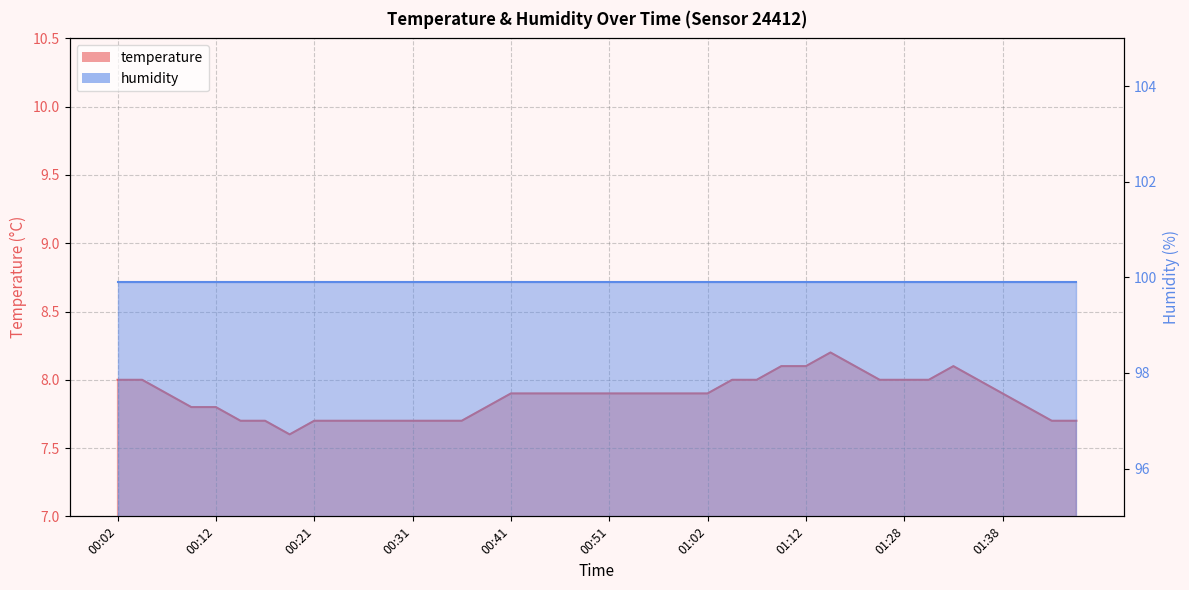

What is the smallest value displayed?

7.6